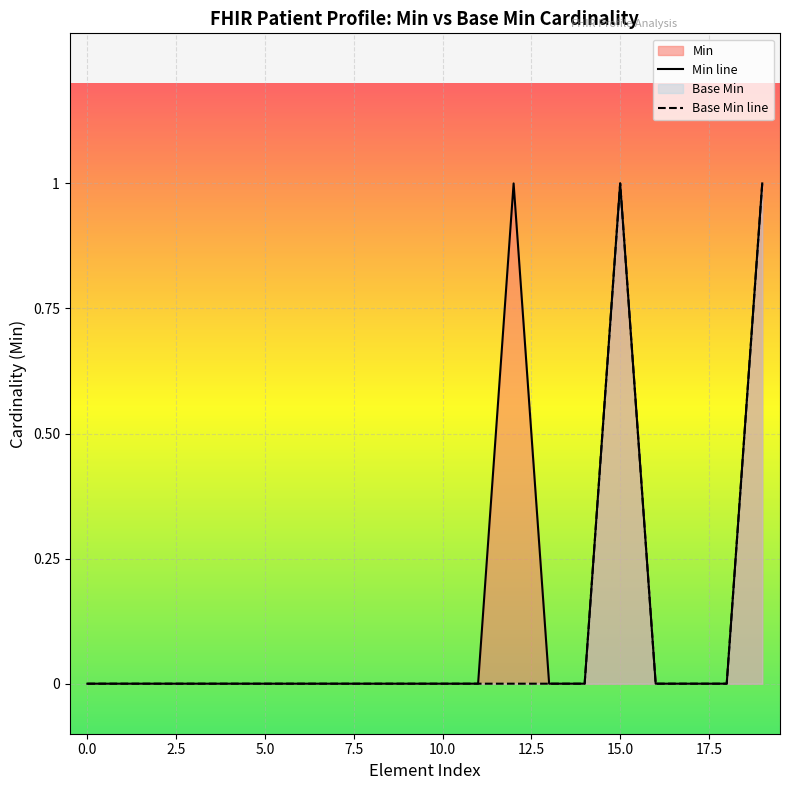

How many series are shown in this chart?

2